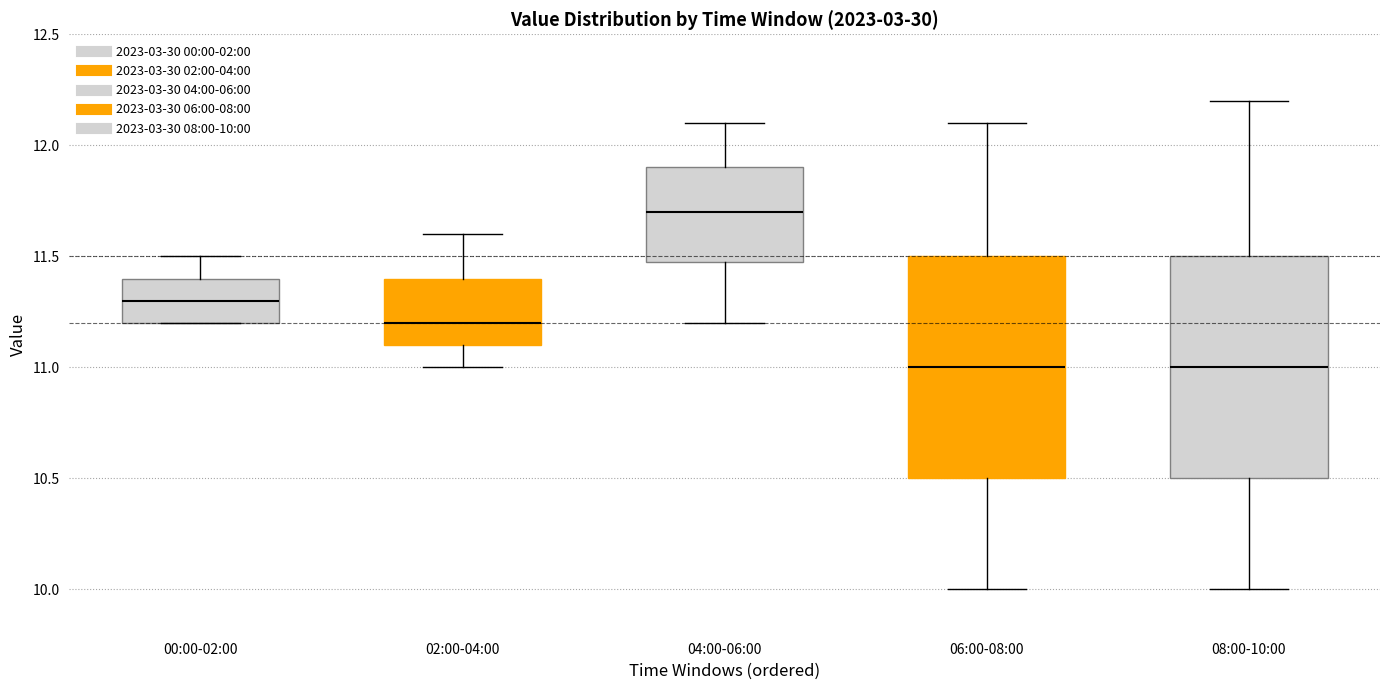

Where does the lower whisker of the box for 02:00-04:00 end on the y-axis? The values are not printed on the chart, so give them approximately, as read against the axis.

11.0